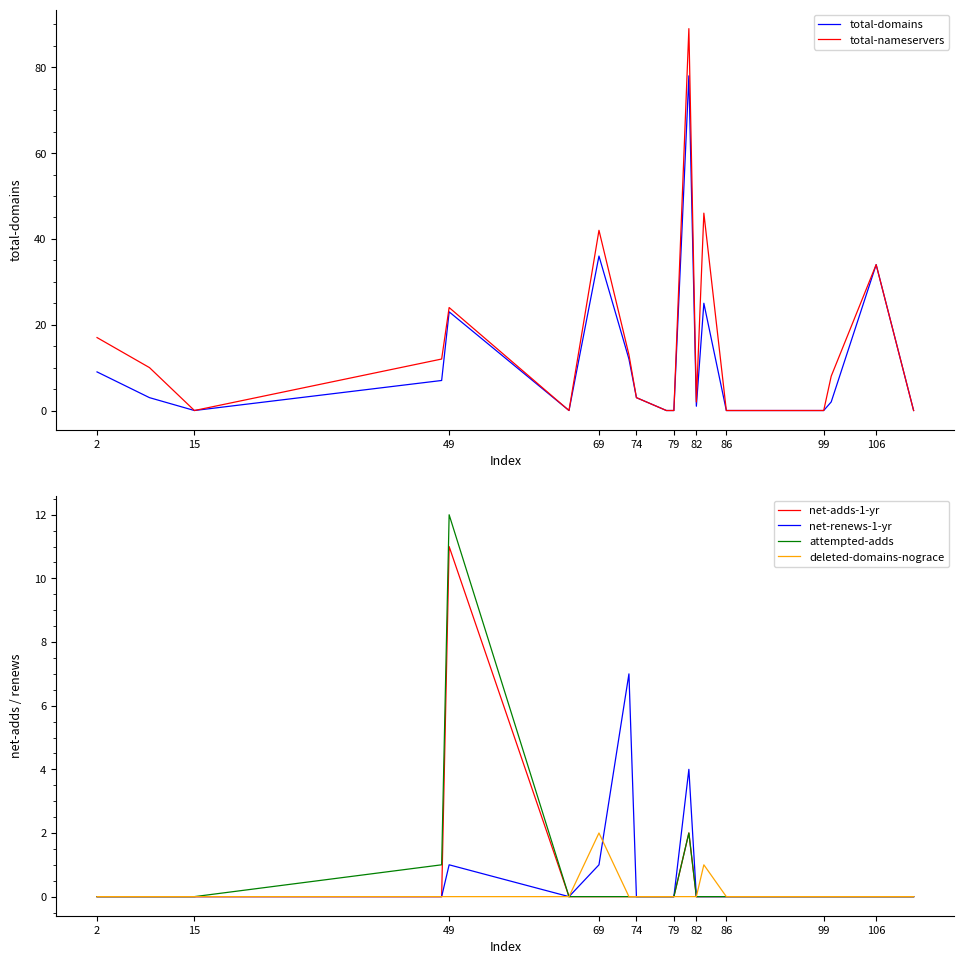

The value of attempted-adds at 82 is -7. True or false?

False